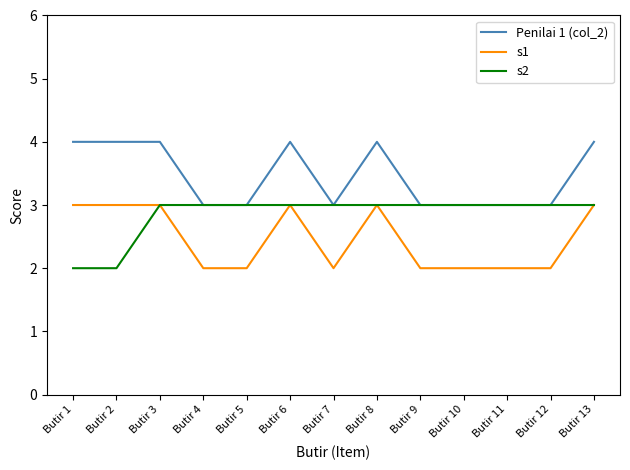

Rank the series at Butir 2 from highest to lowest value.

Penilai 1 (col_2), s1, s2